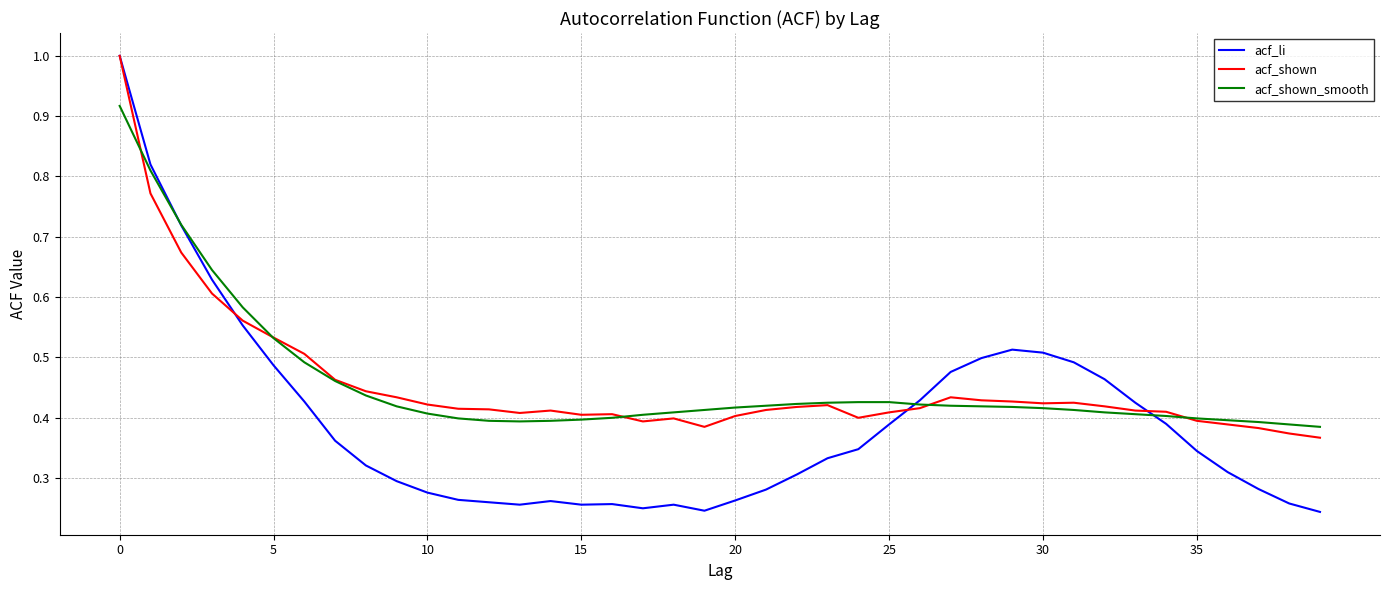

What is the maximum value shown in the chart?

1.0